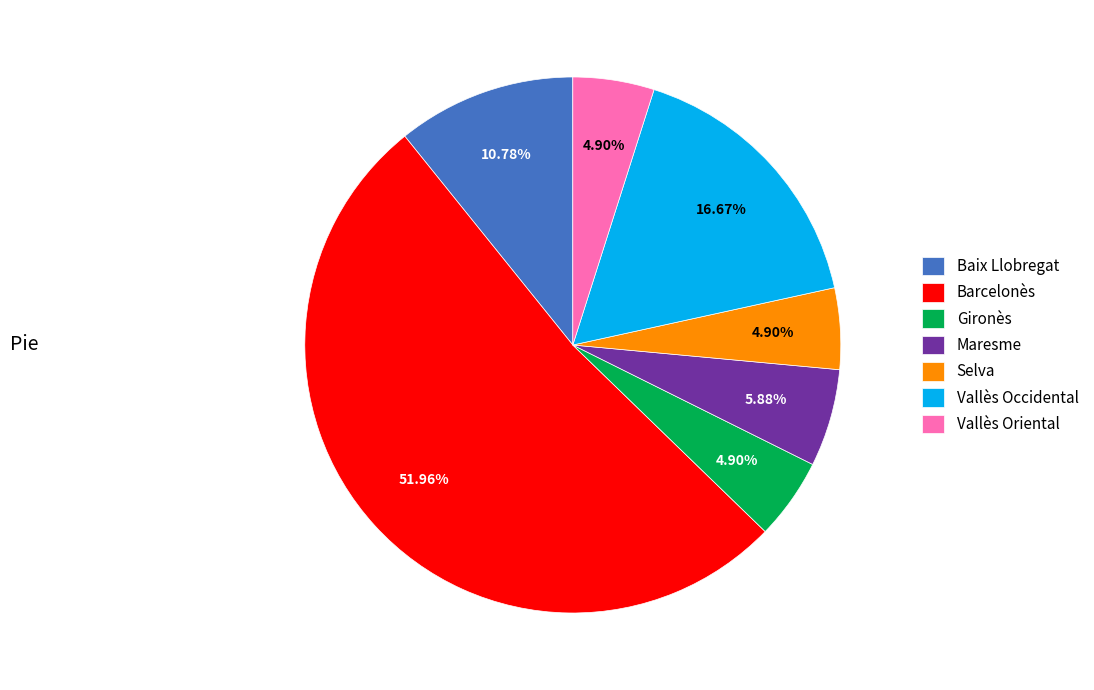

Is it true that Maresme is 6% of the pie?

True